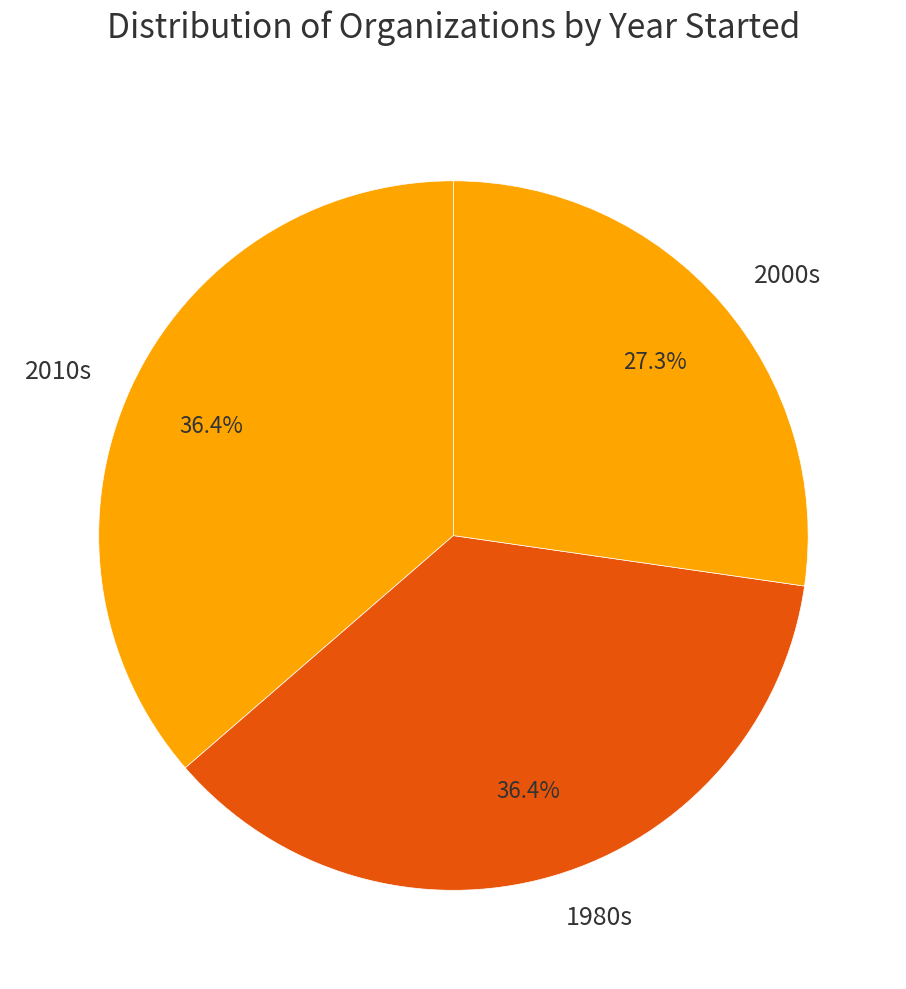

Does 1980s represent more than half of the total?

No